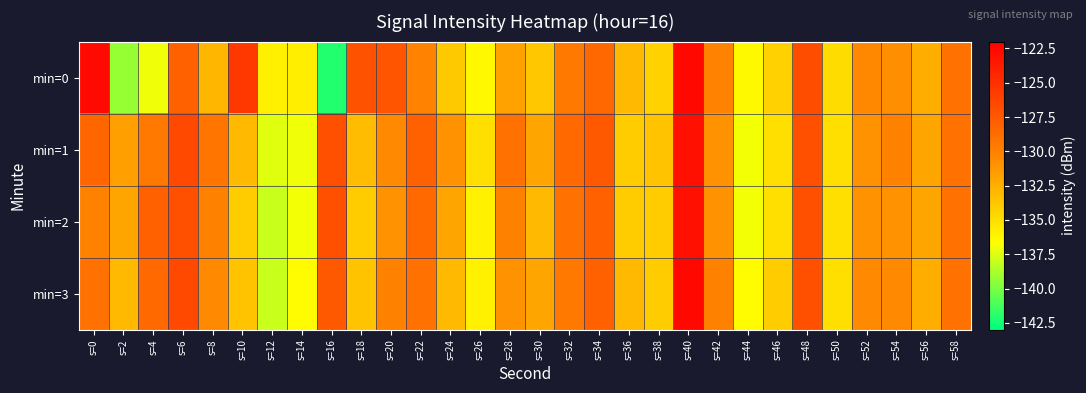

Rank the series by their maximum value, from highest to lowest.

min=3, min=0, min=1, min=2